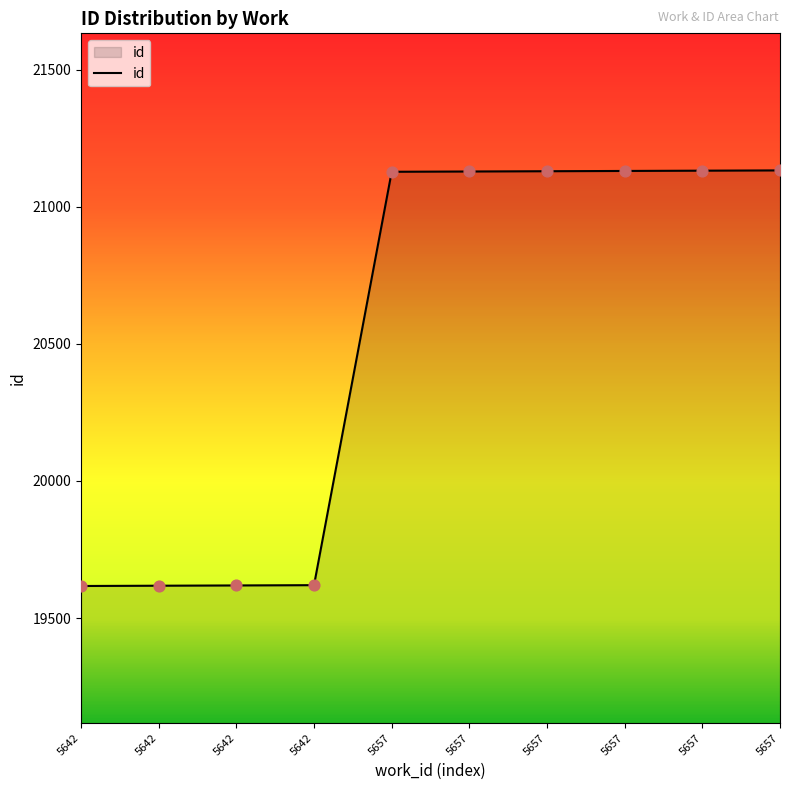

What is the change in value from 5642 to 5657?

+1511